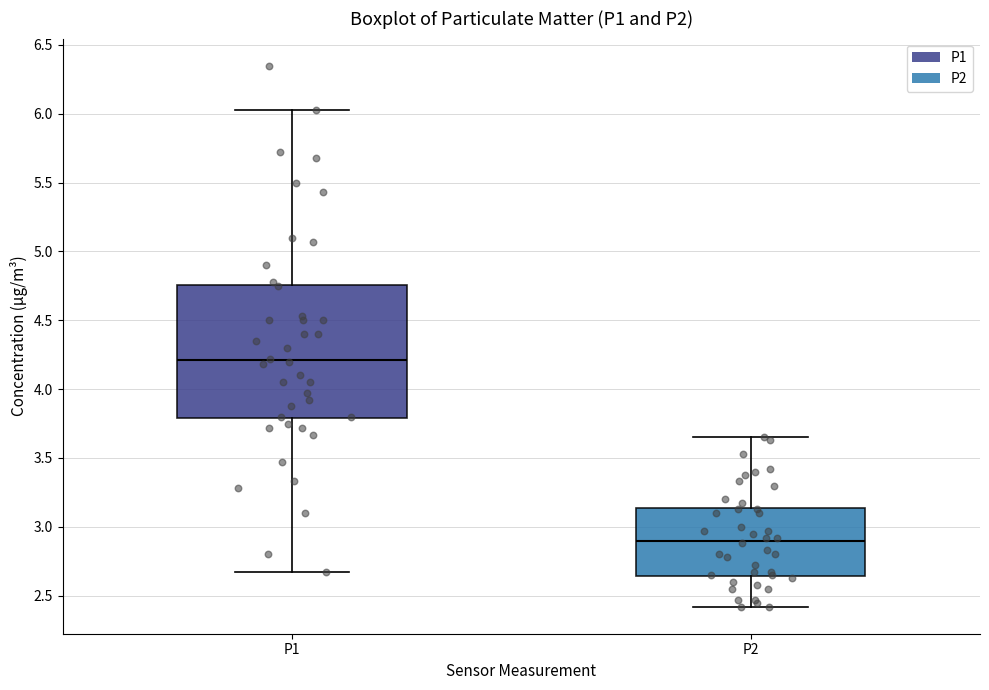

Which box's median line is the highest?

P1